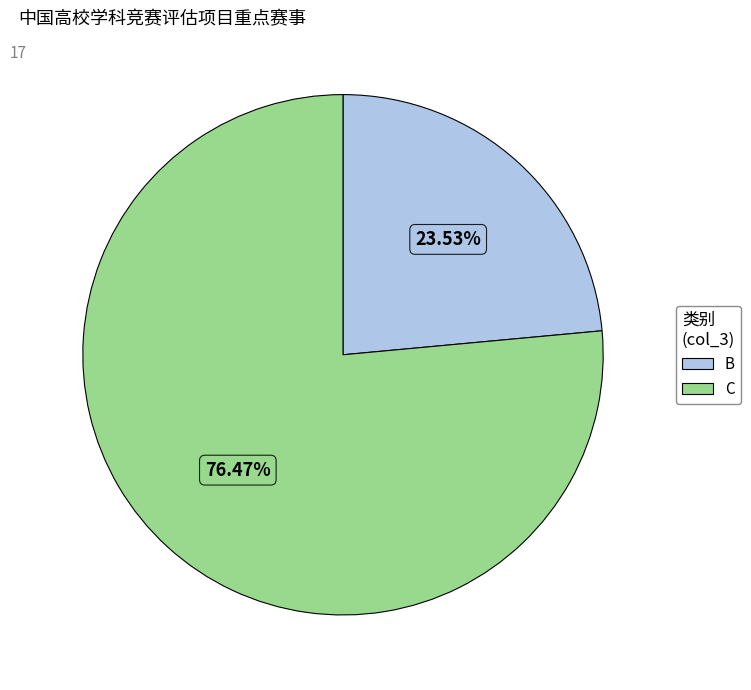

Is it true that B is 11% of the pie?

False